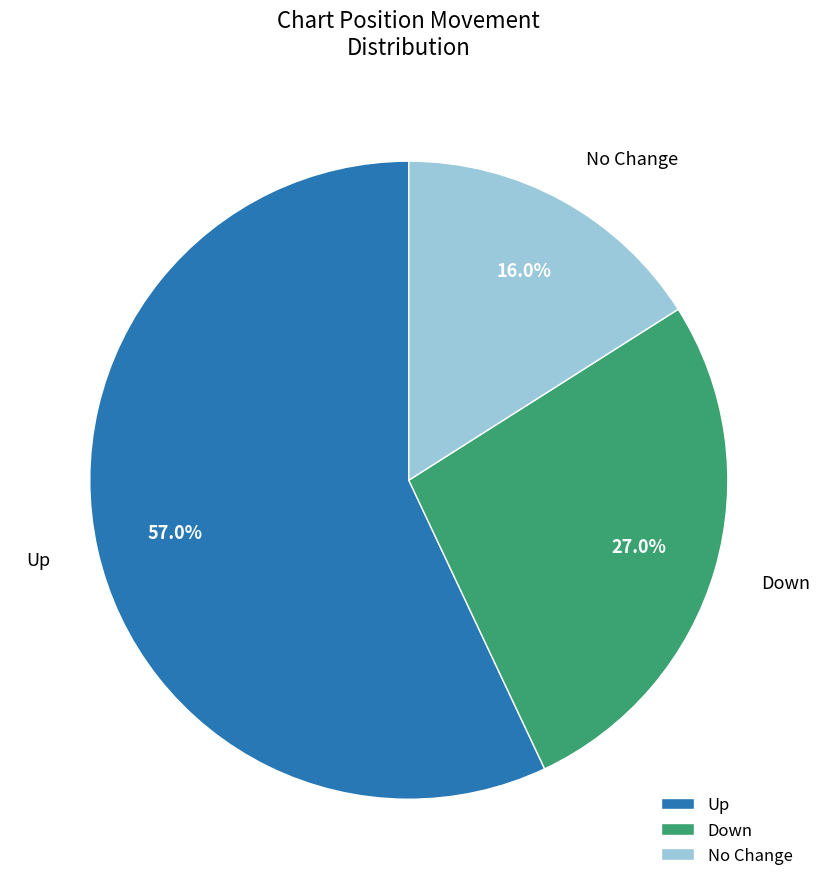

What percentage is NOT represented by Down?

73.0%